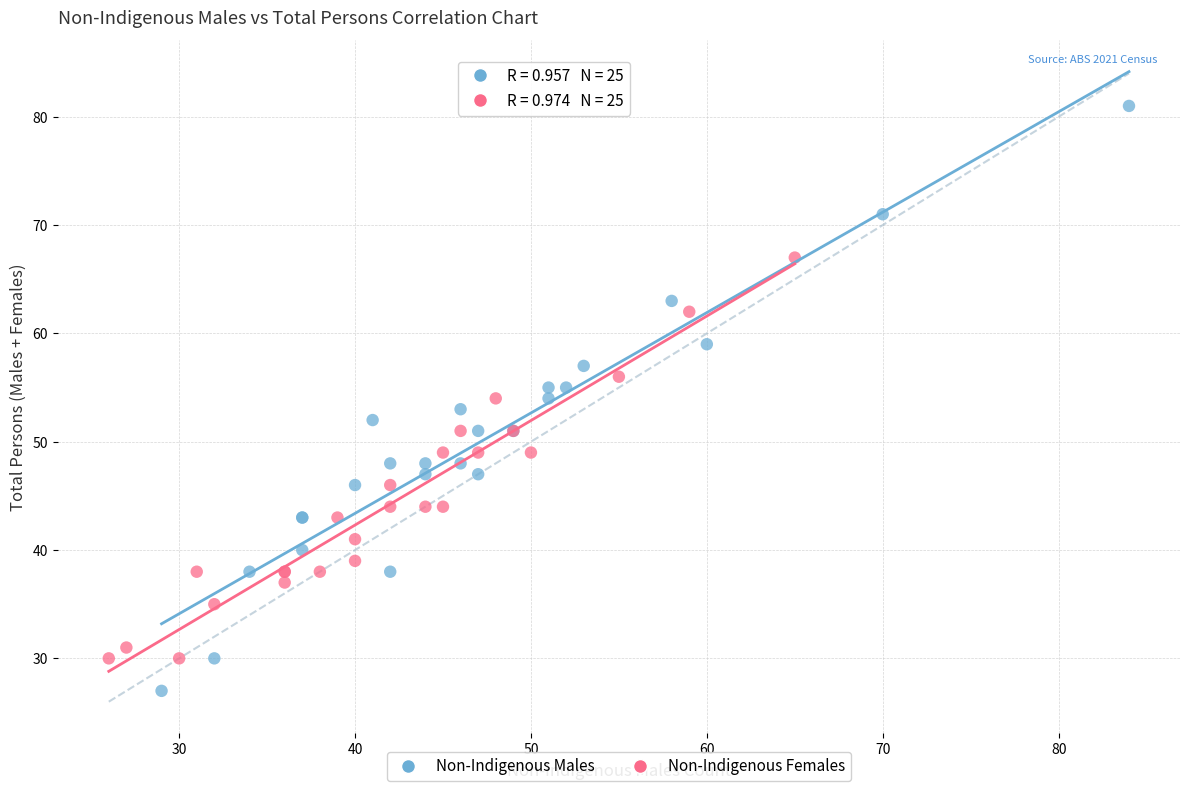

Which series has the widest spread of Y values?

Non-Indigenous Males